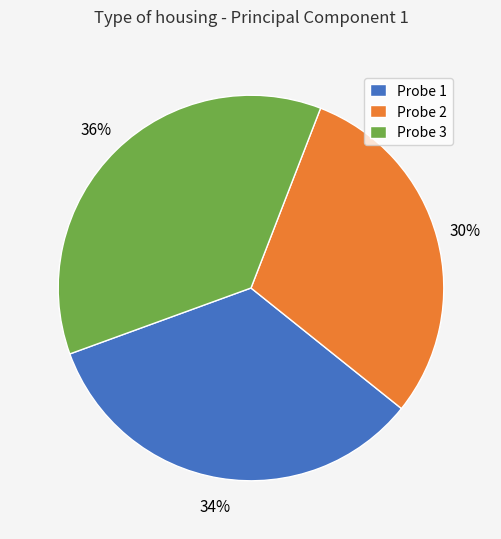

Rank the categories by value from lowest to highest.

Probe 2, Probe 1, Probe 3